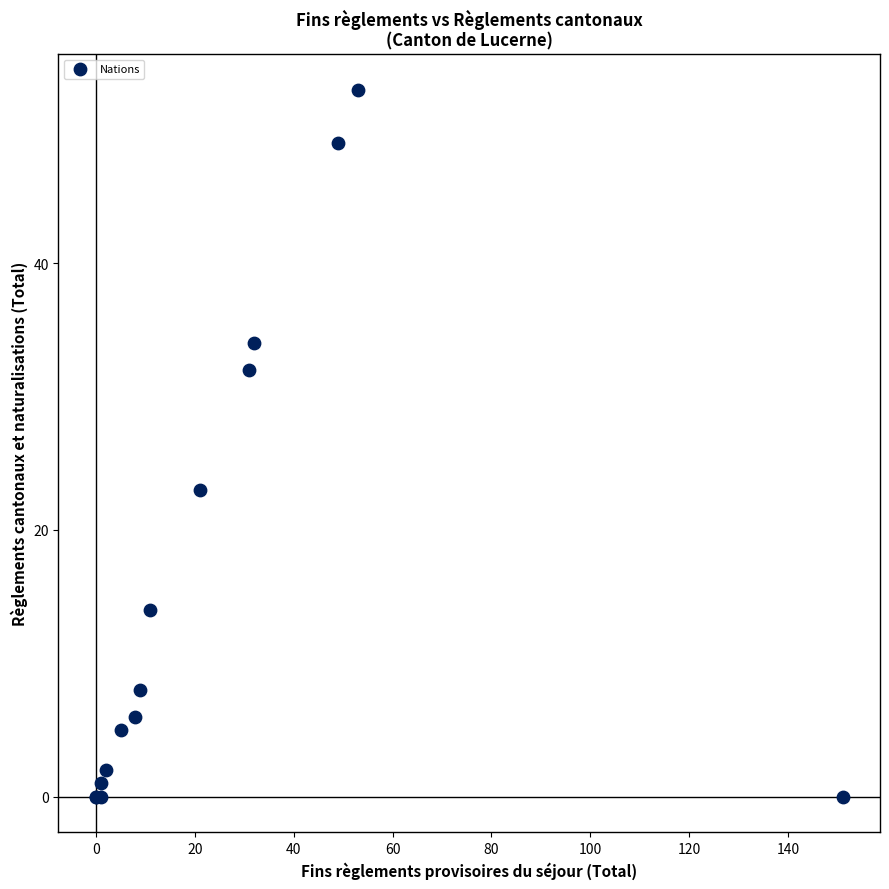

What Y value in the scatter plot is closest to 26?

23